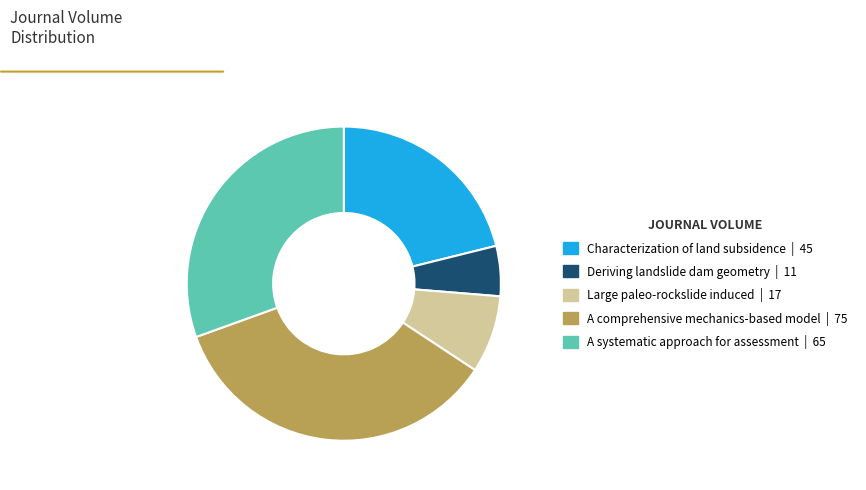

What is the ratio of the value at Characterization of land subsidence to the value at A systematic approach for assessment?

0.7